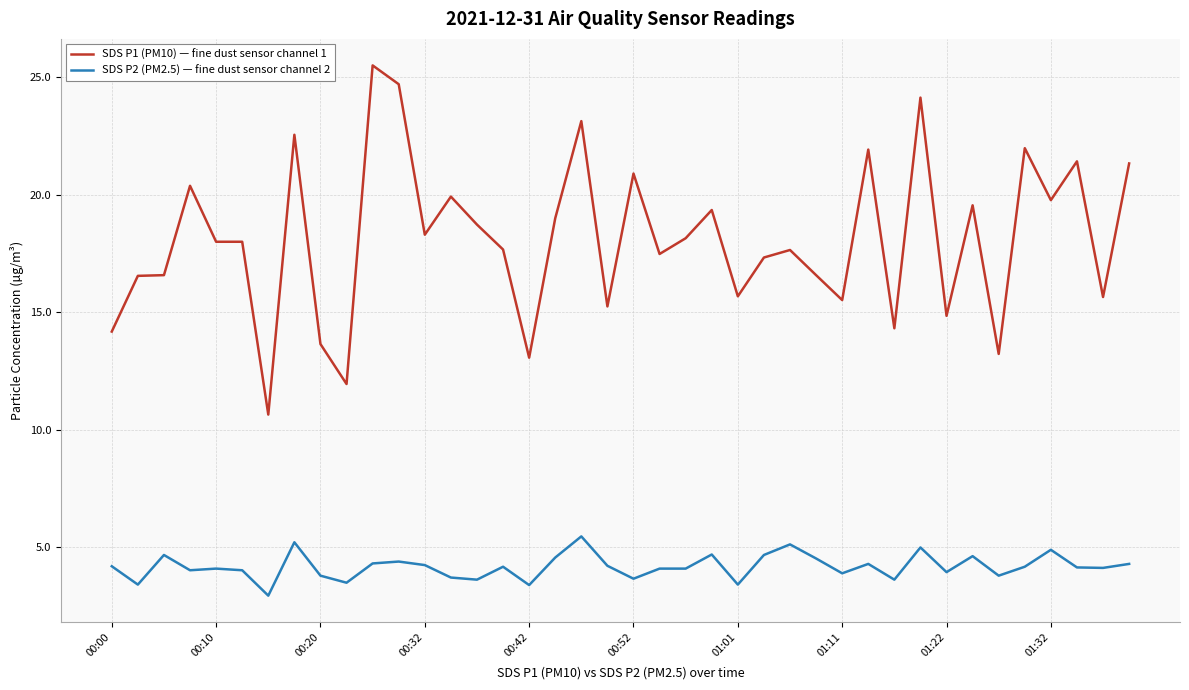

List the series in order of their overall mean, highest first.

SDS P1 (PM10) — fine dust sensor channel 1, SDS P2 (PM2.5) — fine dust sensor channel 2